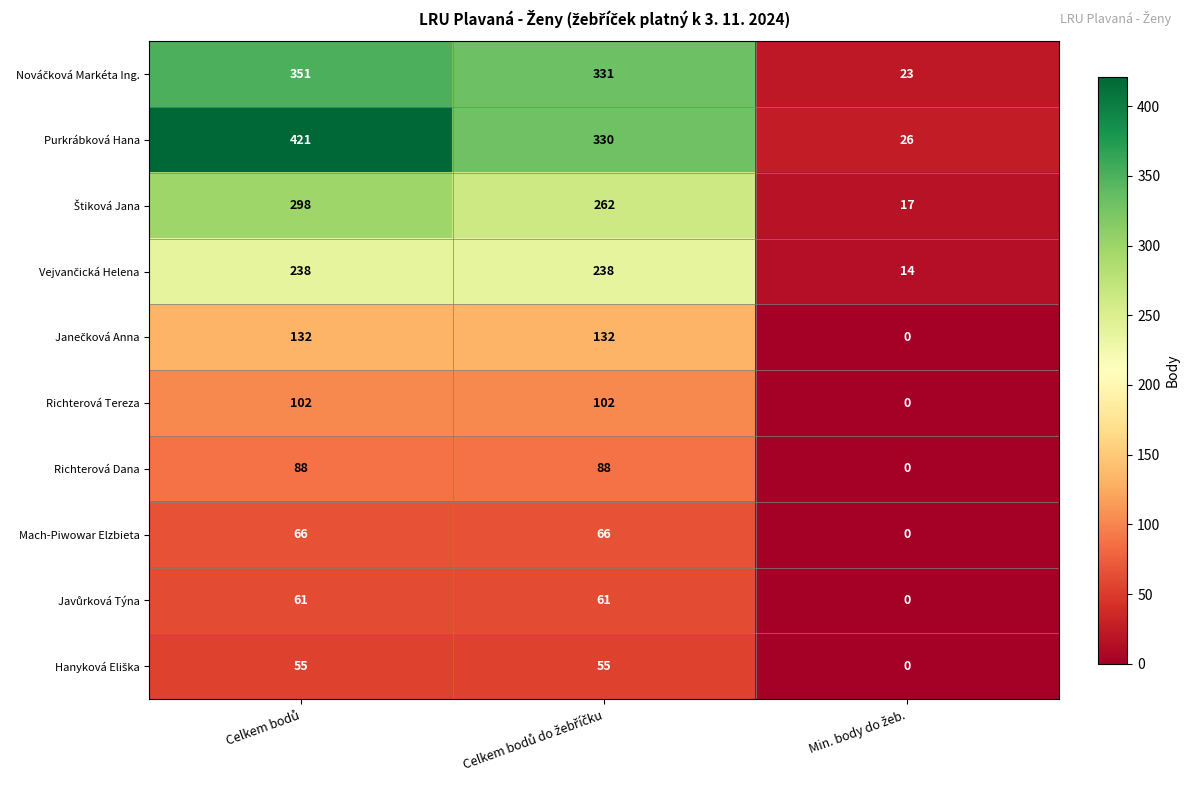

Which series has the largest total across all categories?

Purkrábková Hana